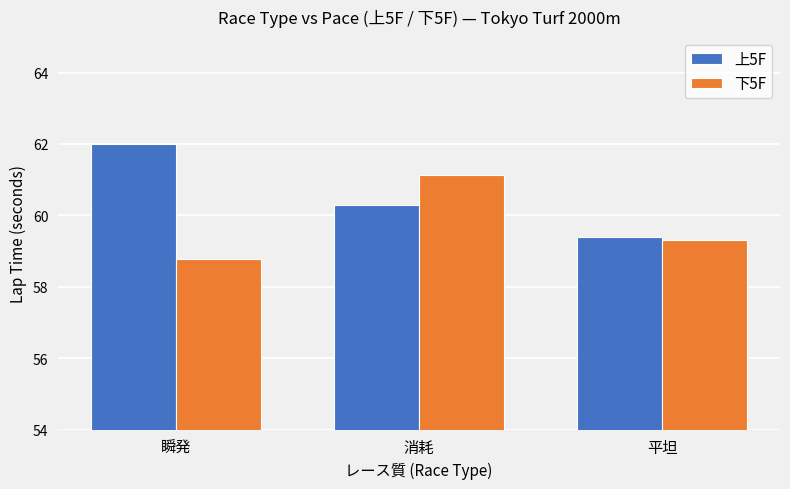

What is the total value across all series at 消耗?

121.4